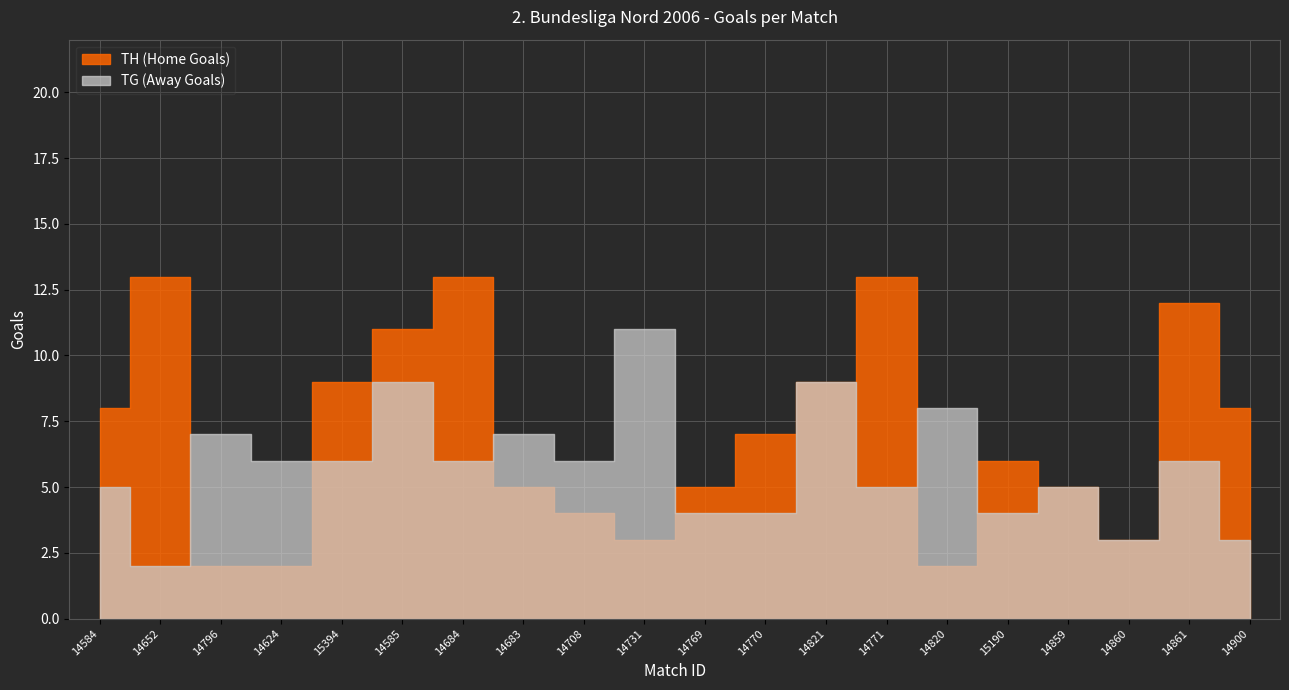

How many interior local peaks does the TH (Home Goals) series have?

5